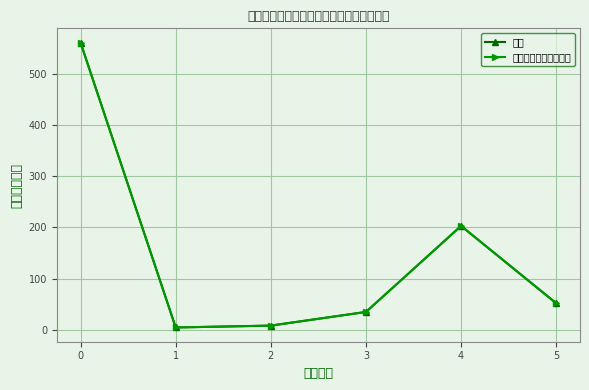

True or false: 一般公共预算拨款收入 has a value of 203.0 at 4.

True